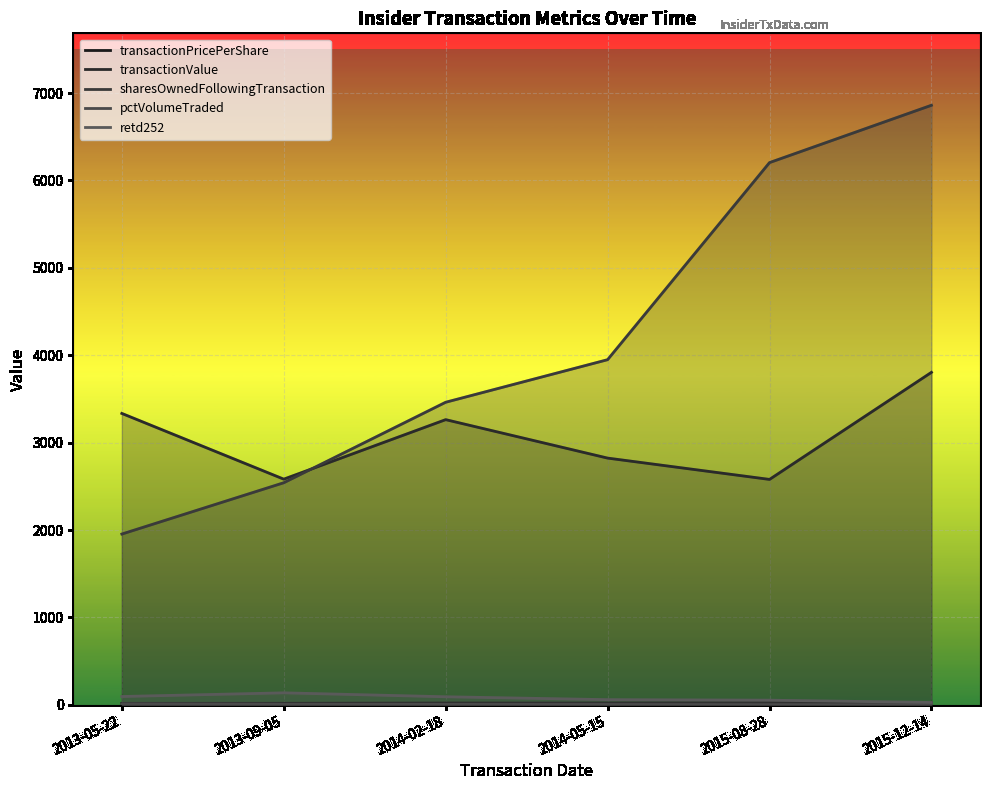

At 2013-05-22, list the series in order from smallest to largest.

pctVolumeTraded, transactionPricePerShare, retd252, sharesOwnedFollowingTransaction, transactionValue